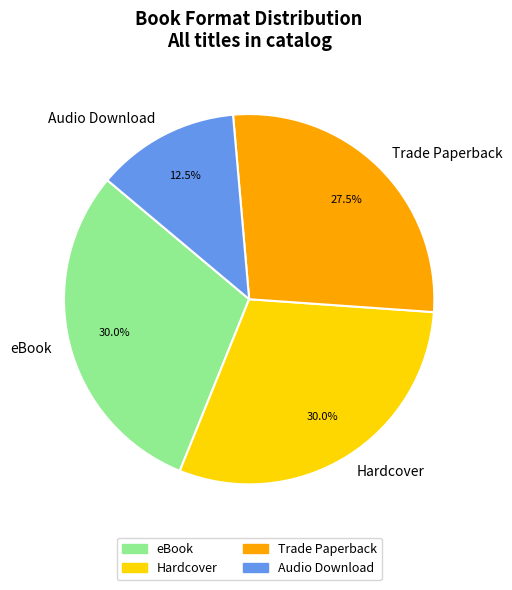

What is the smallest slice in the pie chart?

Audio Download